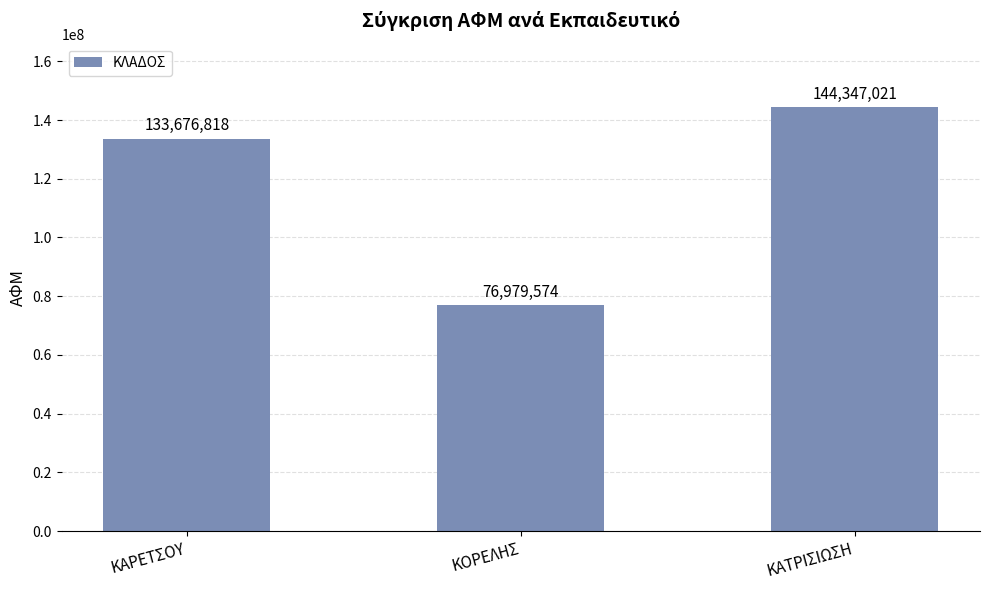

True or false: the data shows 27688468 at ΚΟΡΕΛΗΣ.

False